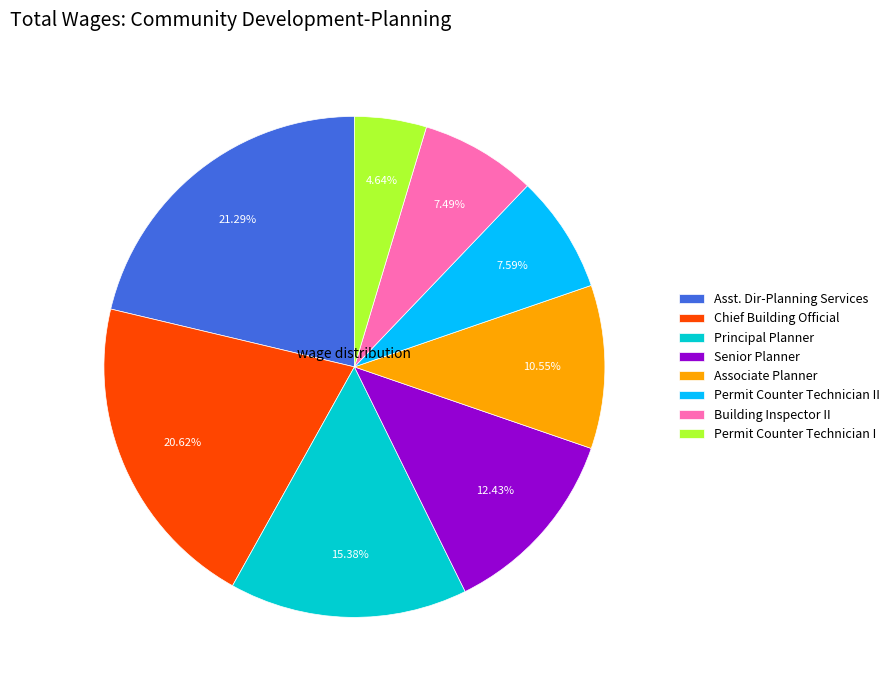

To the nearest percent, what is the average slice percentage?

12%